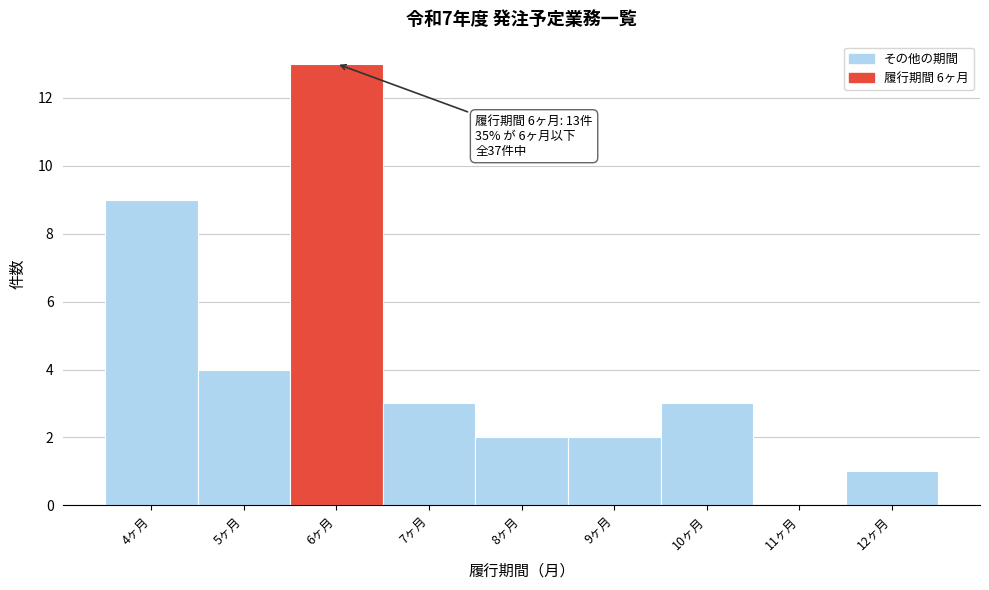

Which range on the x-axis has the tallest bar?

5.5 to 6.5